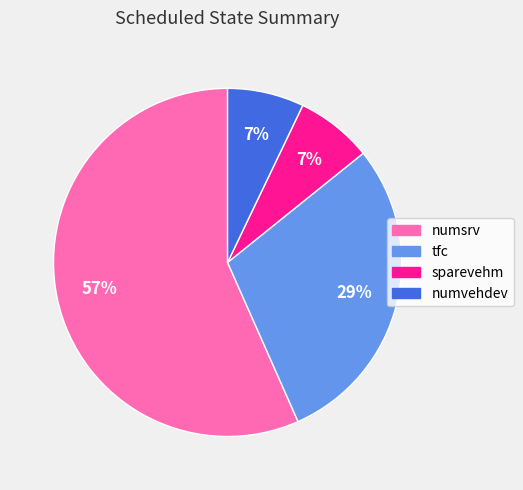

To the nearest percent, what is the difference between the tfc and numvehdev slice percentages?

22%